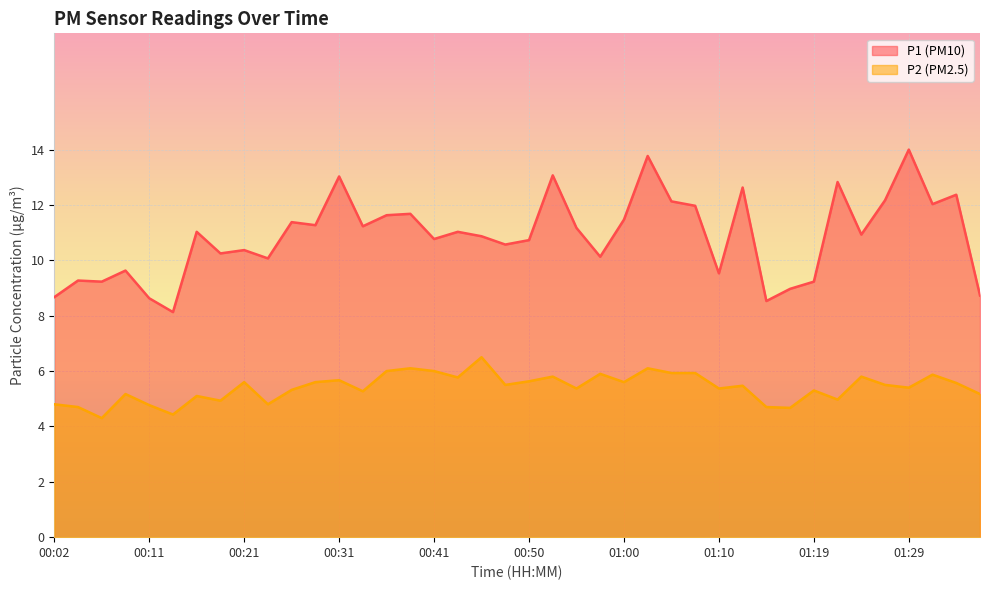

Is the value of P2 at 00:28 greater than the value of P1 at 01:36?

No